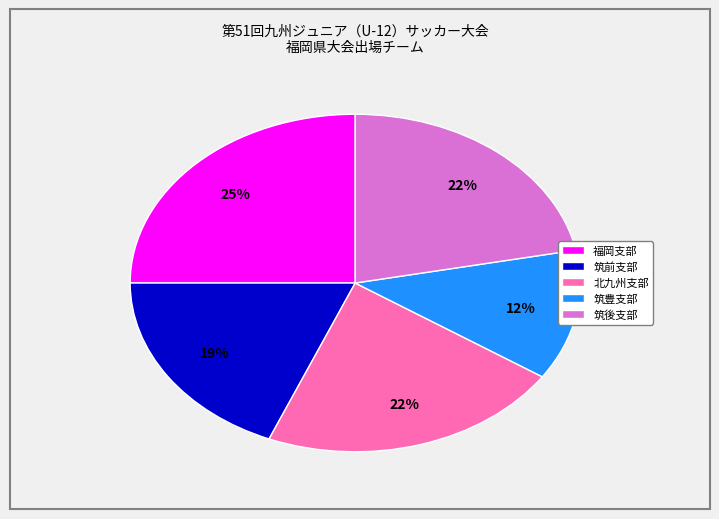

What percentage is the 福岡支部 slice, to the nearest percent?

25%